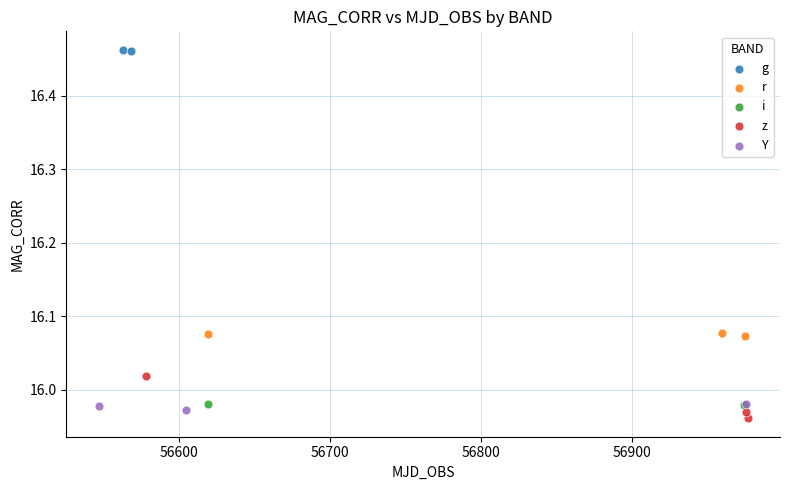

Which series has the widest spread of Y values?

z